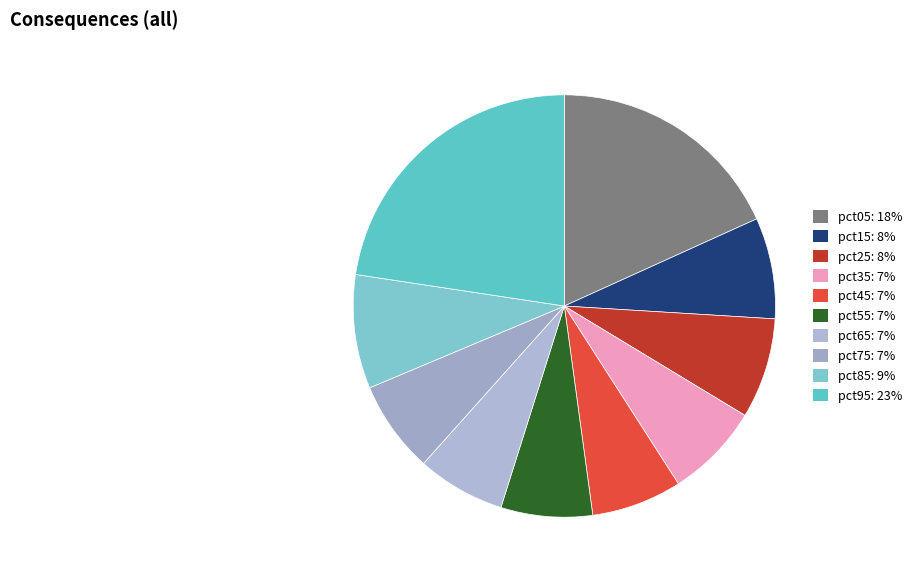

What is the change in value from pct05 to pct15?

-0.3